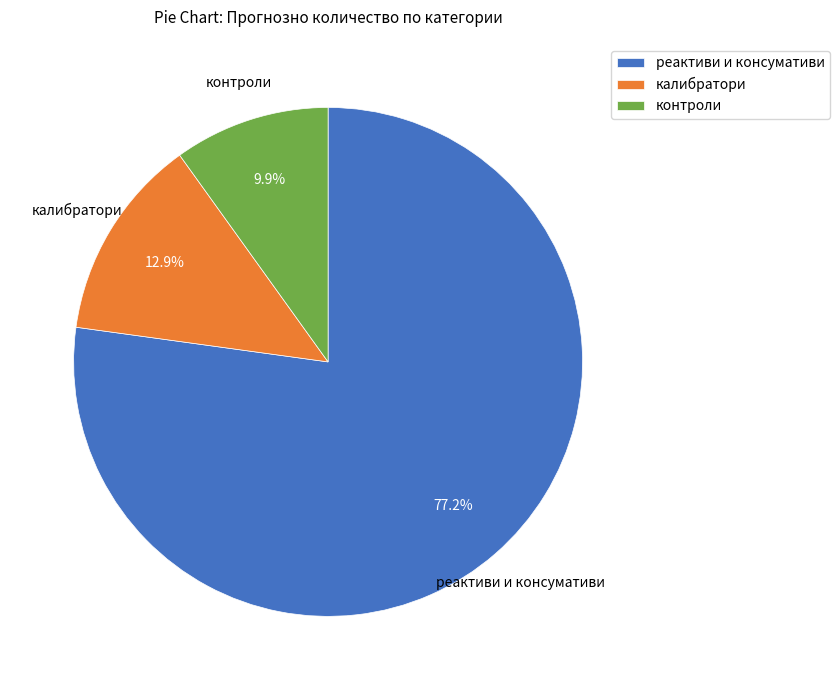

Does калибратори represent more than half of the total?

No